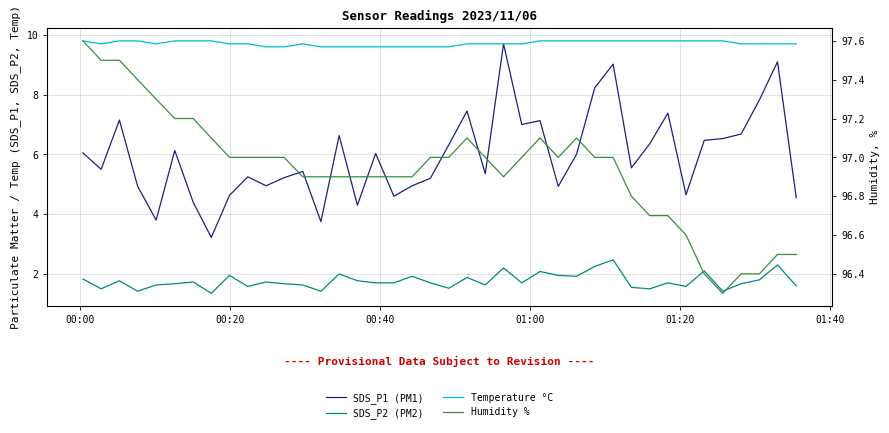

What is the sum of all SDS_P1 (PM1) values?

238.3